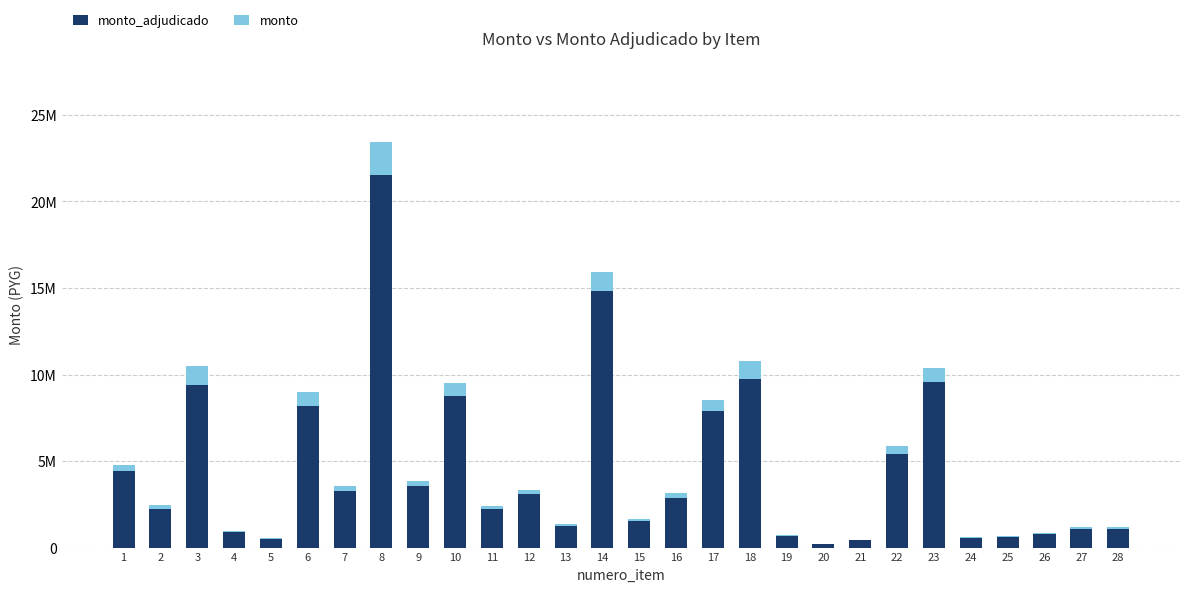

The monto_adjudicado series shows 1242000 at 13. True or false?

True